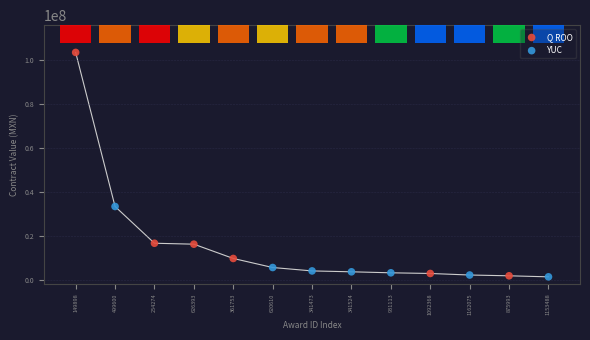

Which series reaches the maximum Y coordinate?

Q ROO